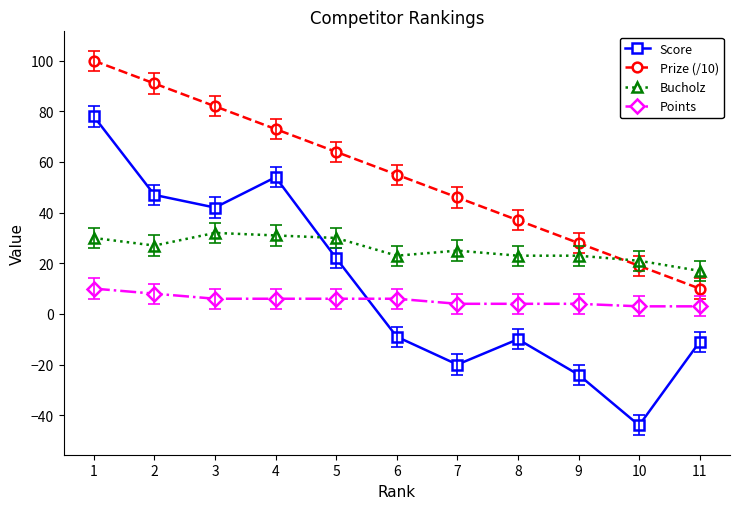

What is the smallest value displayed?

-44